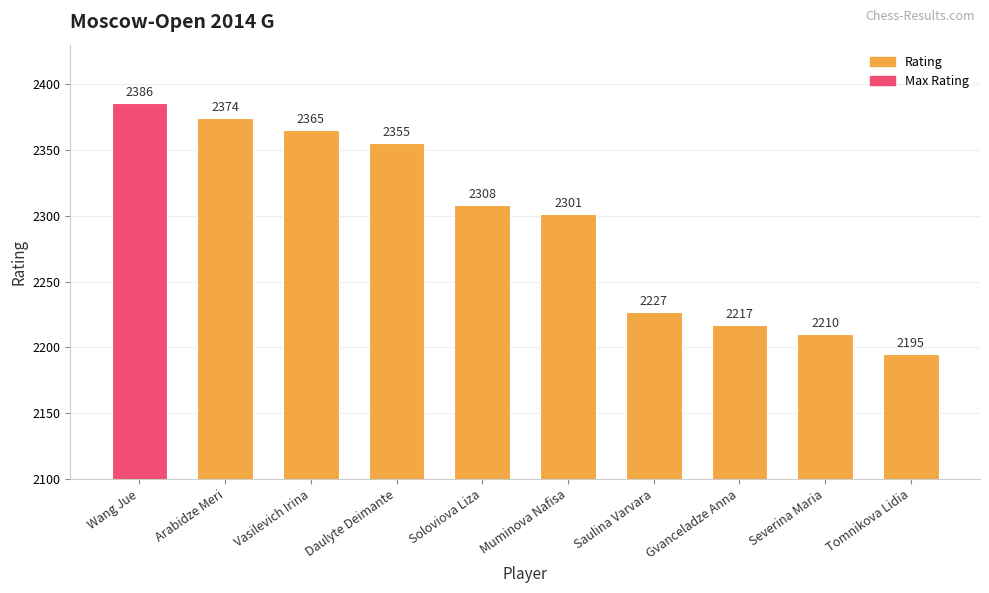

What is the label of the 3rd bar from the right?

Gvanceladze Anna